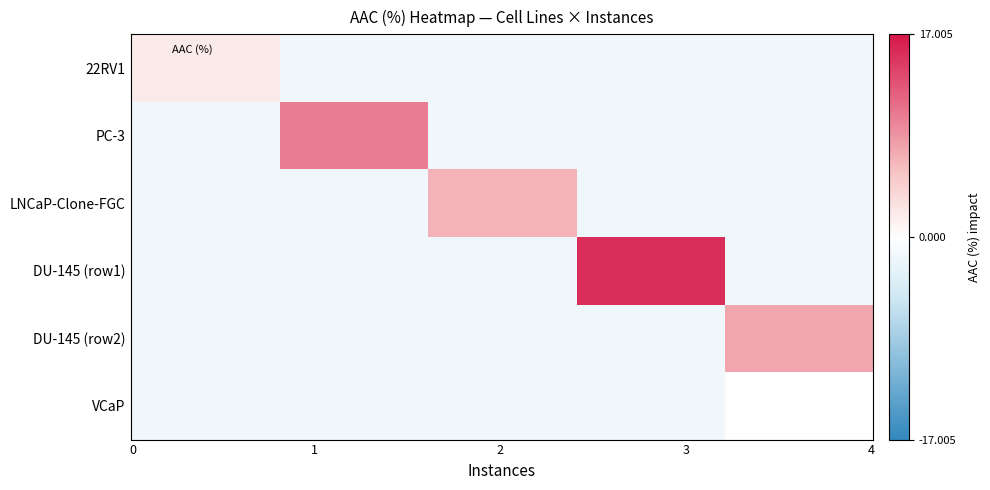

How many positive values does the 22RV1 series have?

1